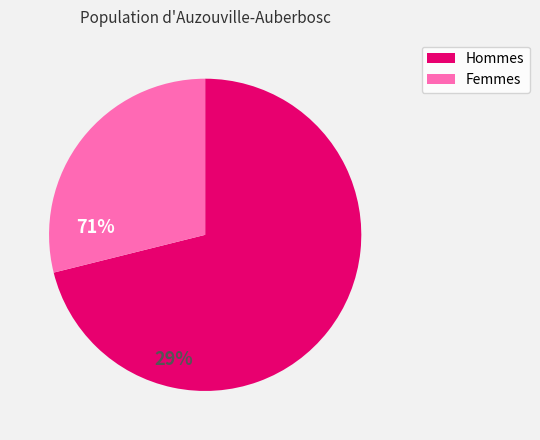

Does any single category account for the majority?

Yes